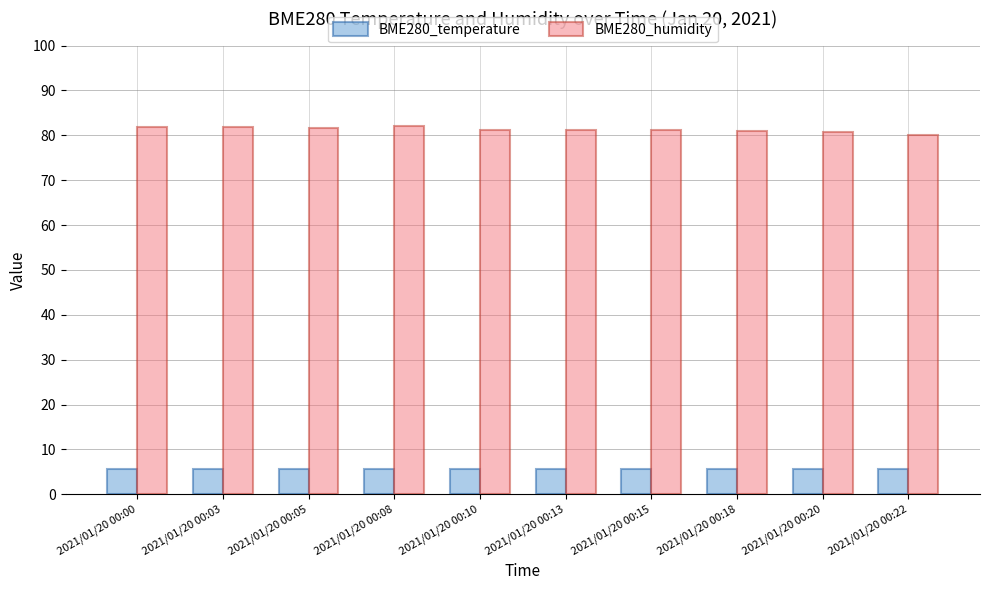

What is the sum of all BME280_humidity values?

812.7